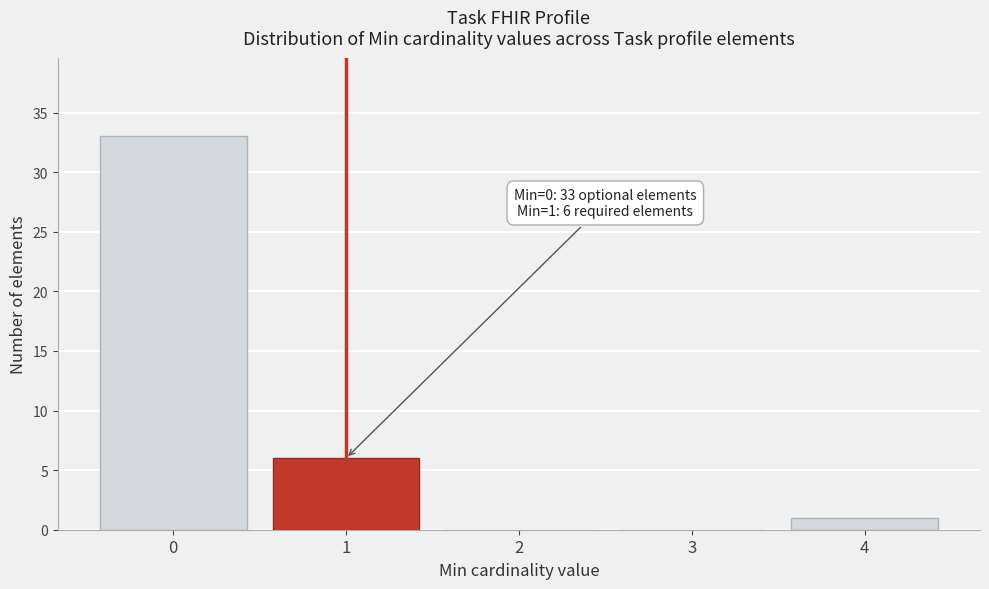

Reading left to right, list all the values displayed in this chart.

0=33	1=6	2=0	3=0	4=1